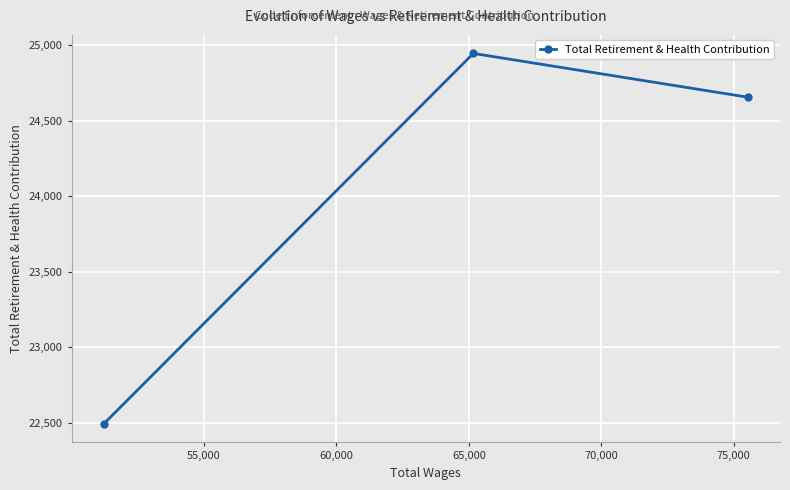

What is the value of the 1st point from the left?

22492